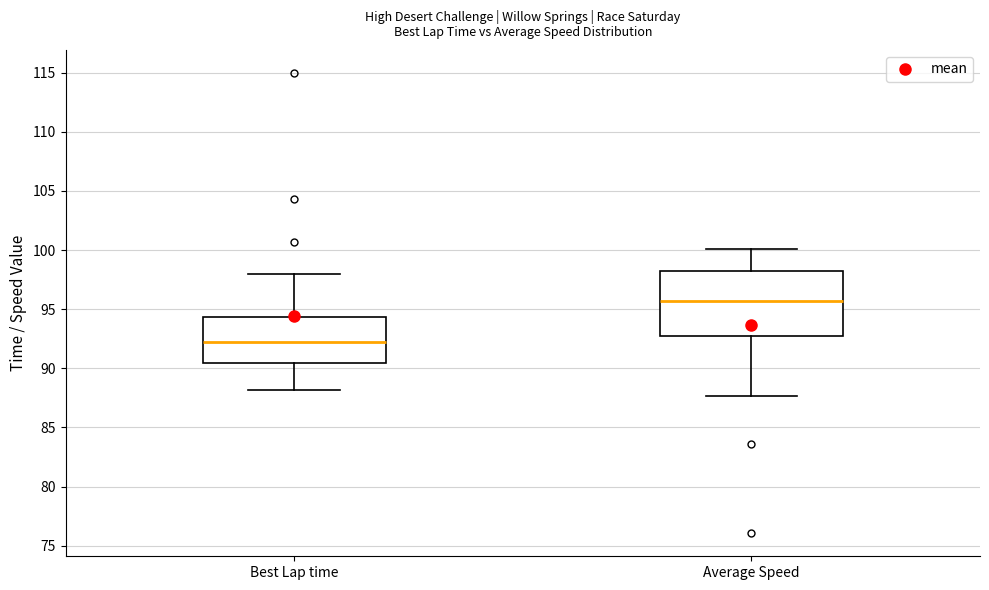

Reading left to right, read every box against the y-axis: the position of its median line, the range the box covers, and the ends of its whiskers. The values are not printed on the chart, so give them approximately, as read against the axis.

Best Lap time: median 92.5, box 90.5 to 94.5, whiskers 88.0 to 98.0
Average Speed: median 95.5, box 92.5 to 98.0, whiskers 87.5 to 100.0